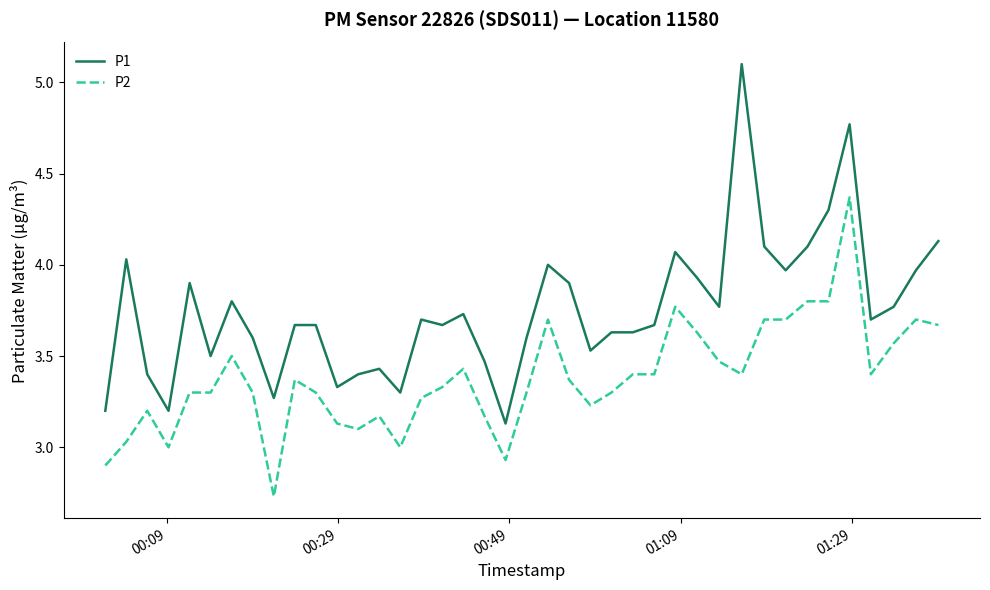

What is the difference between the maximum and minimum values in the P1 series?

2.0